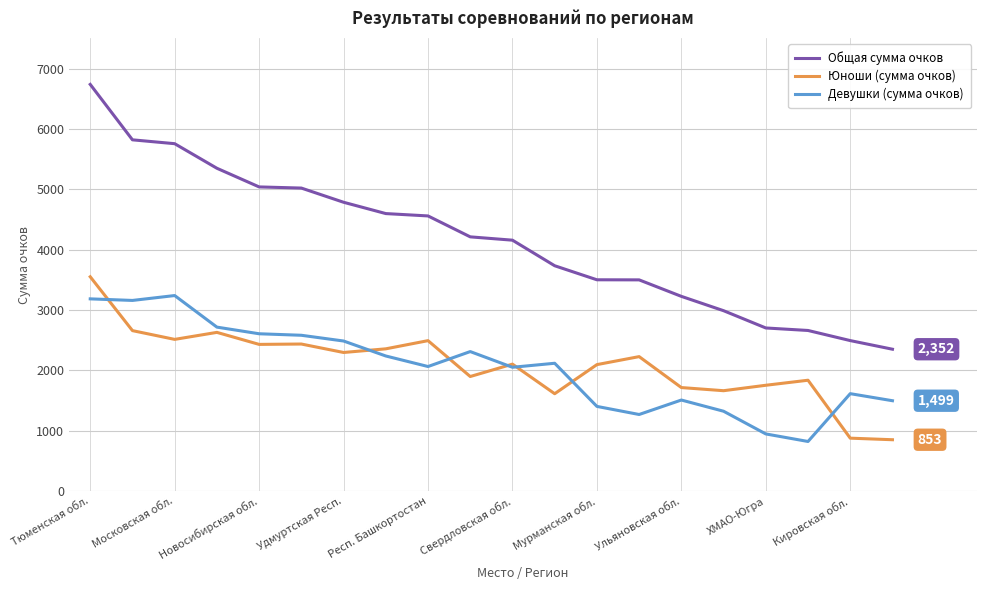

What is the maximum value shown in the chart?

6738.0